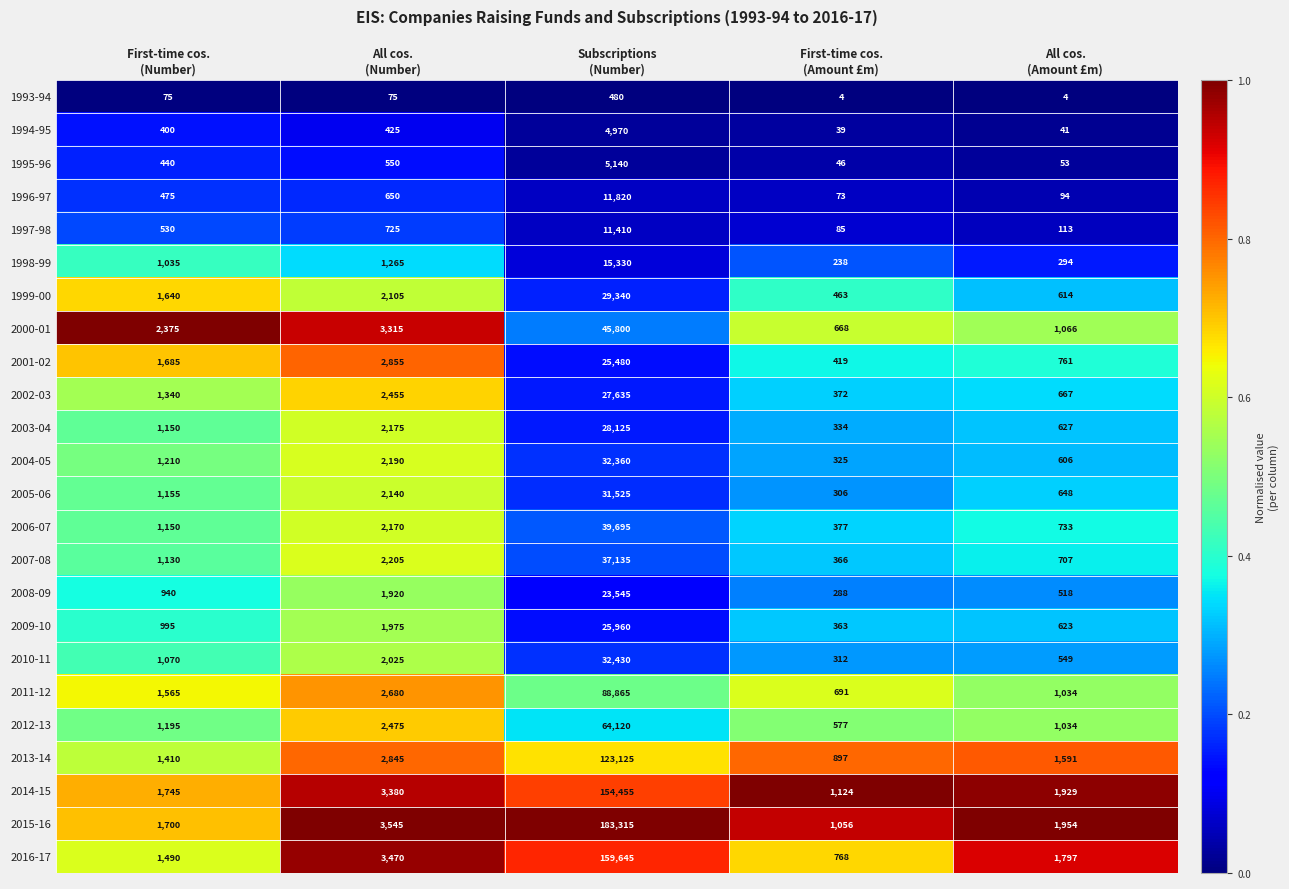

What is the average value of the 2002-03 series?

6494